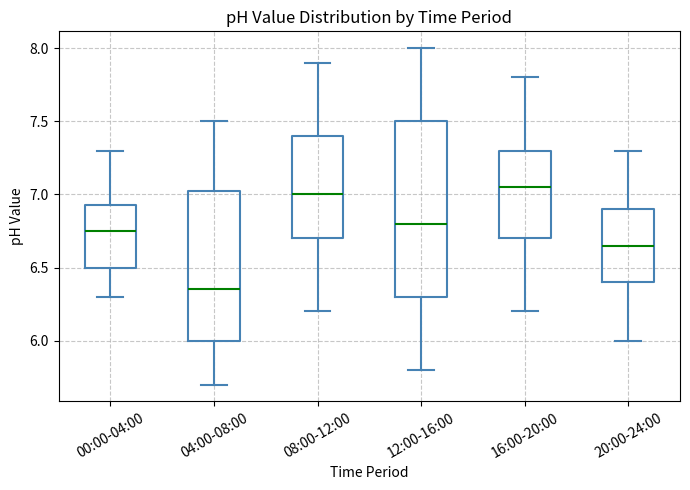

Reading left to right, read every box against the y-axis: the position of its median line, the range the box covers, and the ends of its whiskers. The values are not printed on the chart, so give them approximately, as read against the axis.

00:00-04:00: median 6.75, box 6.50 to 6.95, whiskers 6.30 to 7.30
04:00-08:00: median 6.35, box 6.00 to 7.05, whiskers 5.70 to 7.50
08:00-12:00: median 7.00, box 6.70 to 7.40, whiskers 6.20 to 7.90
12:00-16:00: median 6.80, box 6.30 to 7.50, whiskers 5.80 to 8.00
16:00-20:00: median 7.05, box 6.70 to 7.30, whiskers 6.20 to 7.80
20:00-24:00: median 6.65, box 6.40 to 6.90, whiskers 6.00 to 7.30